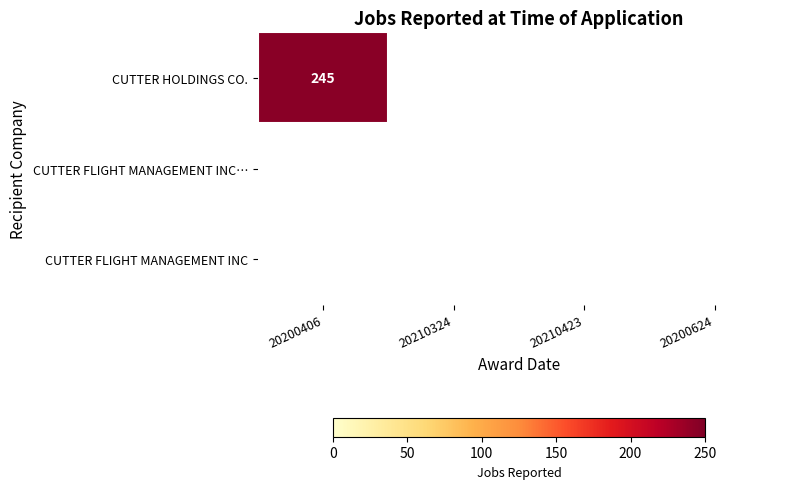

Which series has the widest spread of values?

CUTTER HOLDINGS CO.